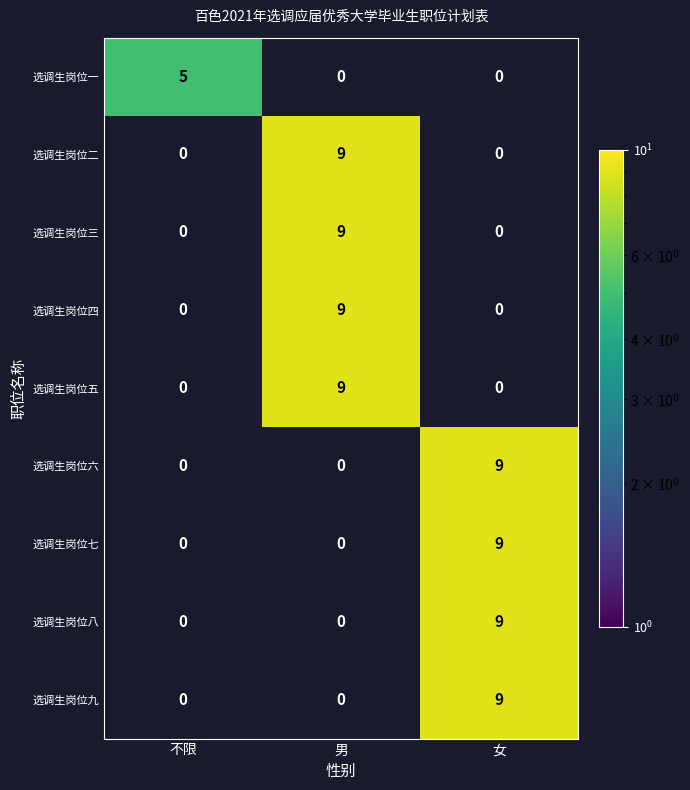

What is the spread (max minus min) of values at 男?

9